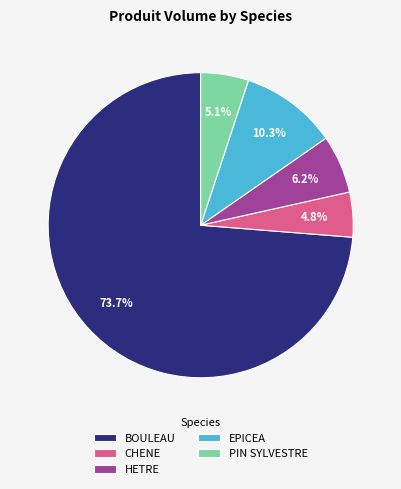

To the nearest percent, what is the average slice percentage?

20%